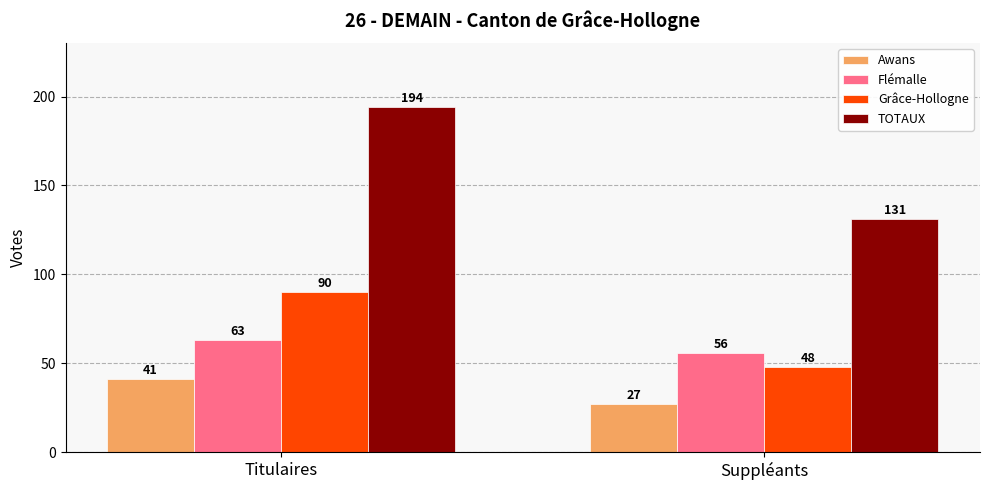

What is the difference between the Awans values at Titulaires and Suppléants?

14